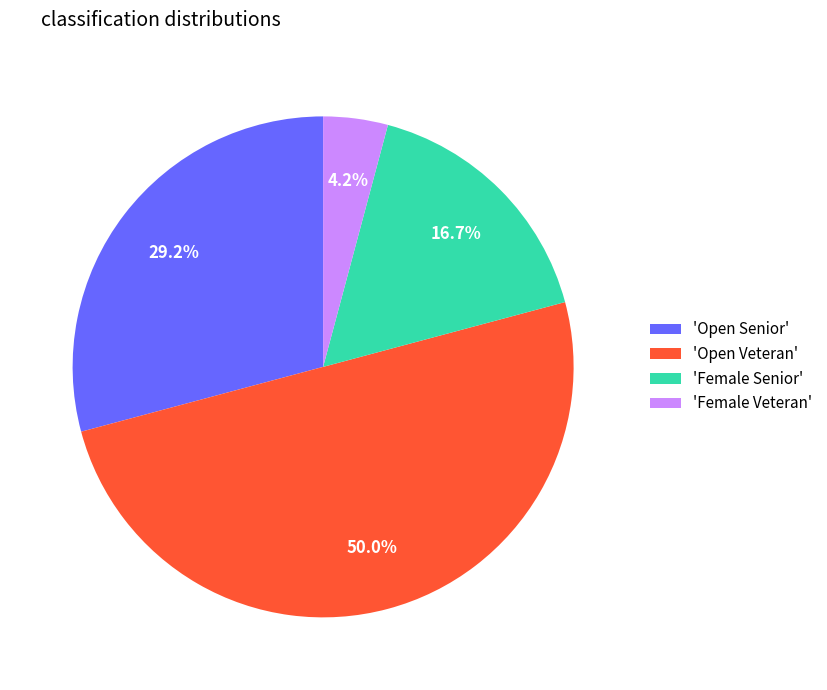

Which has a higher value, 'Female Veteran' or 'Open Senior'?

'Open Senior'